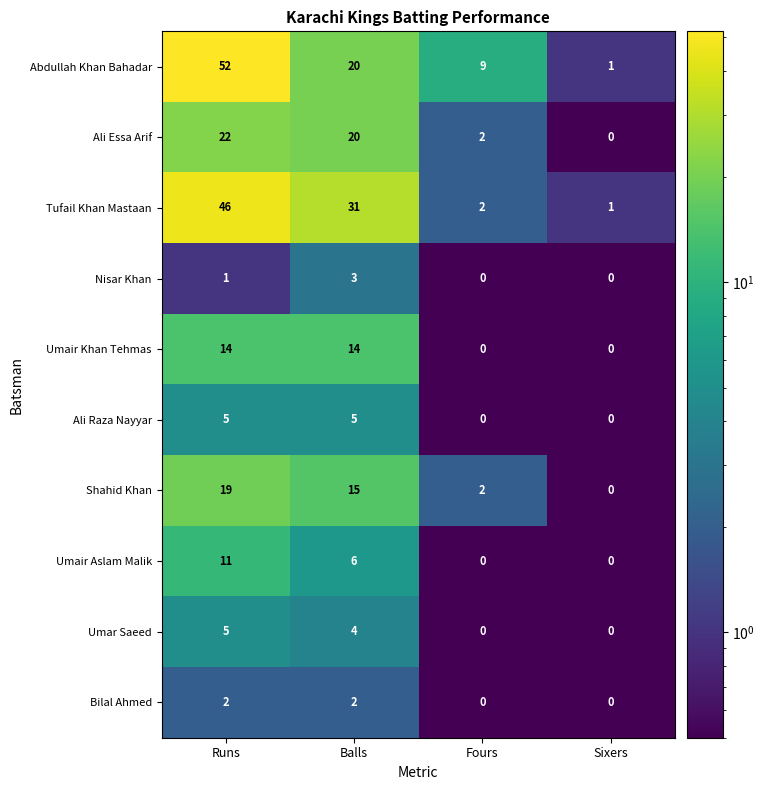

Which series has the largest total across all categories?

Abdullah Khan Bahadar